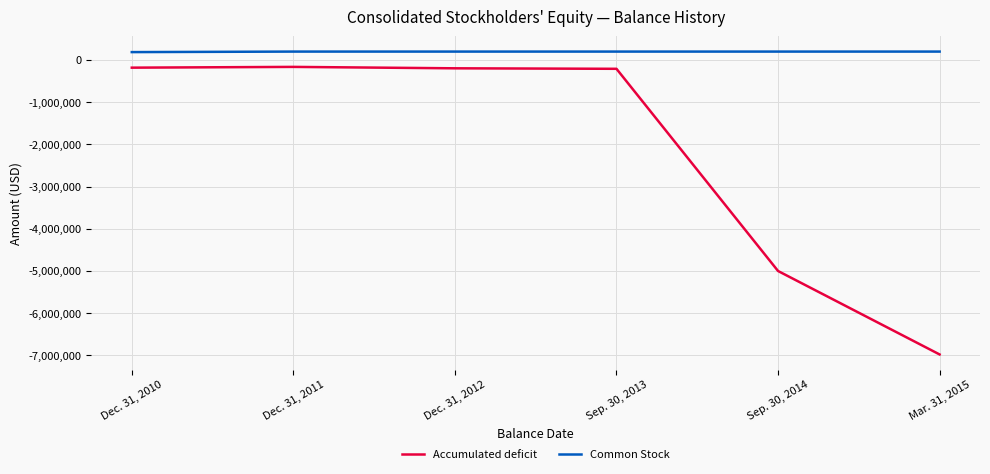

What is the difference between the Common Stock values at Dec. 31, 2010 and Dec. 31, 2012?

12300